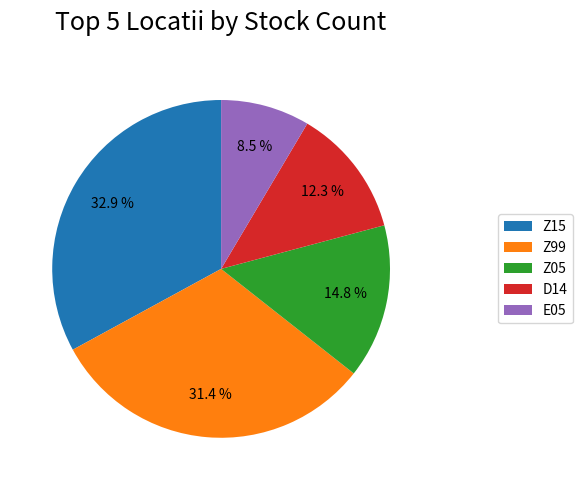

Rank the categories by value from highest to lowest.

Z15, Z99, Z05, D14, E05